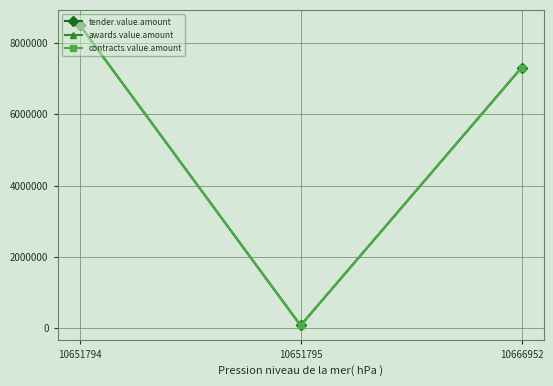

Is this an area chart (filled region under the line)?

No